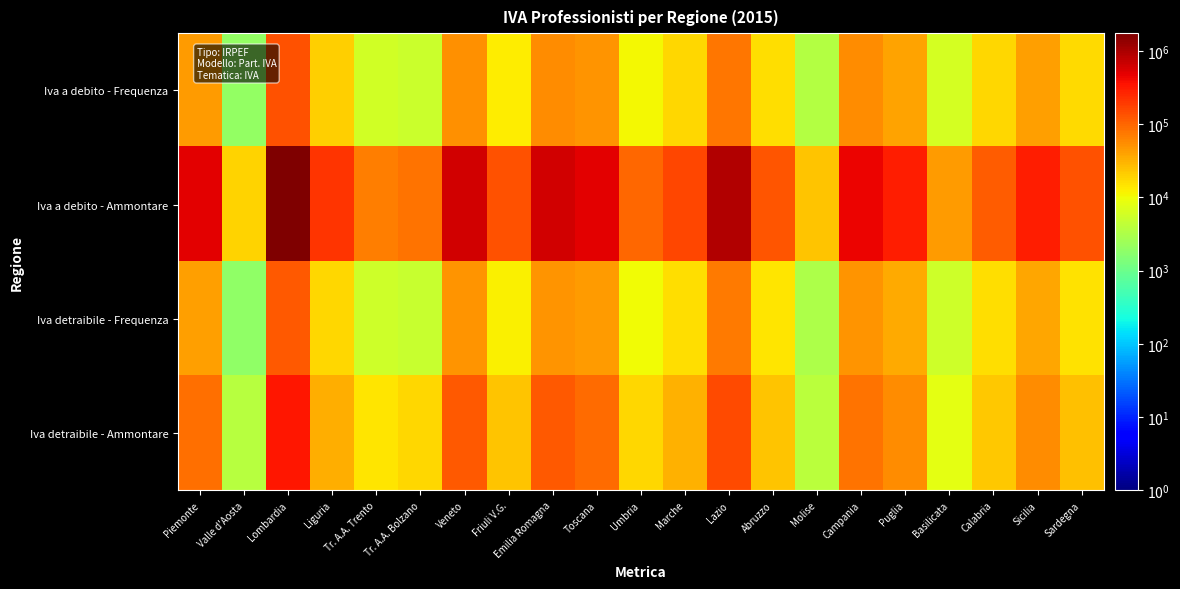

Between Sicilia and Umbria, which is larger?

Sicilia